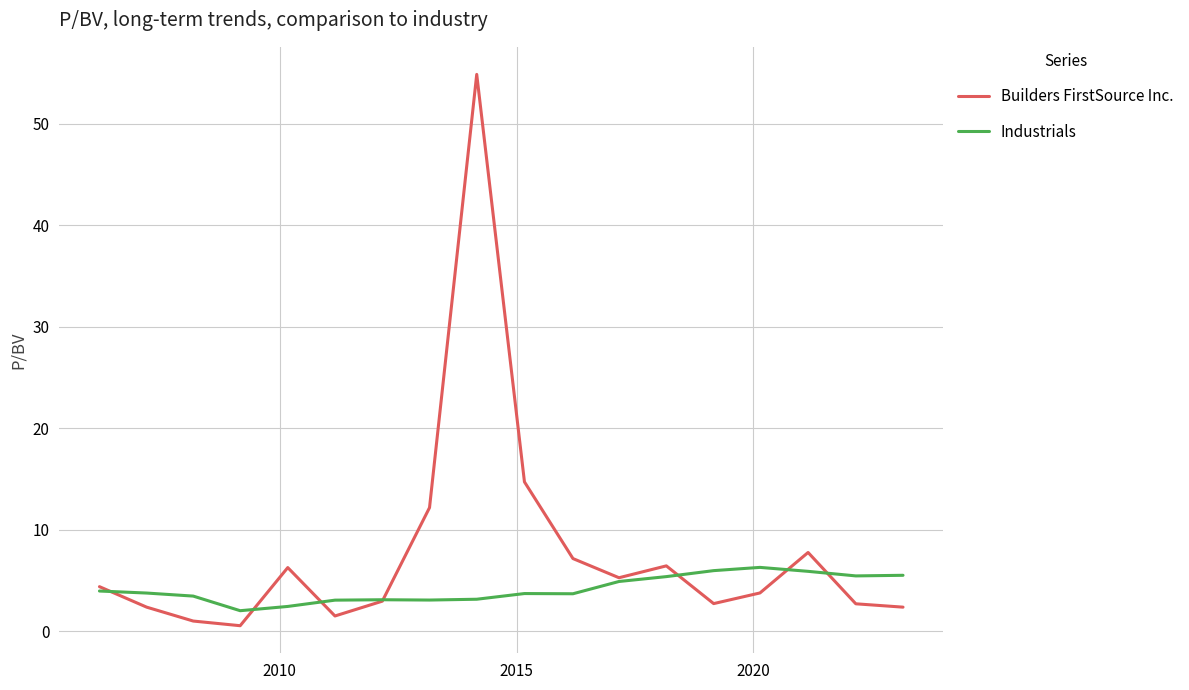

Count the number of categories in the chart.

18